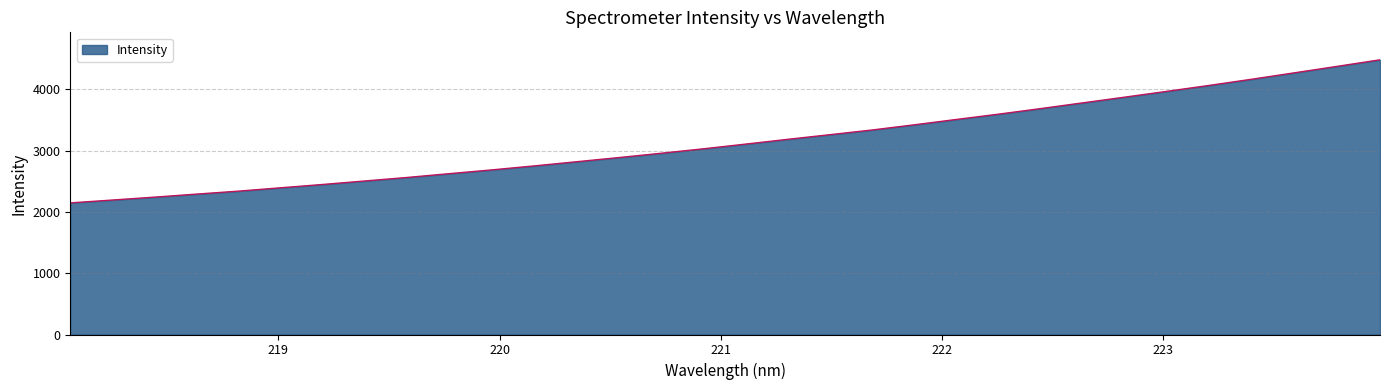

What is the smallest value displayed?

2146.1